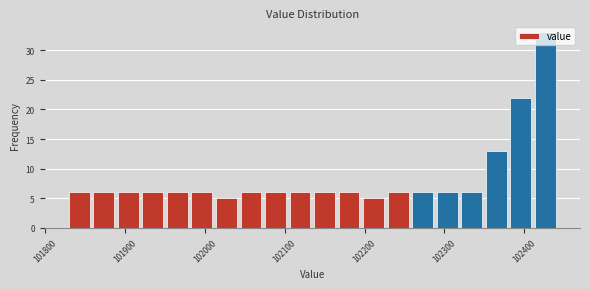

Read against the x-axis, roughly where is the centre of the tallest bar?

102430